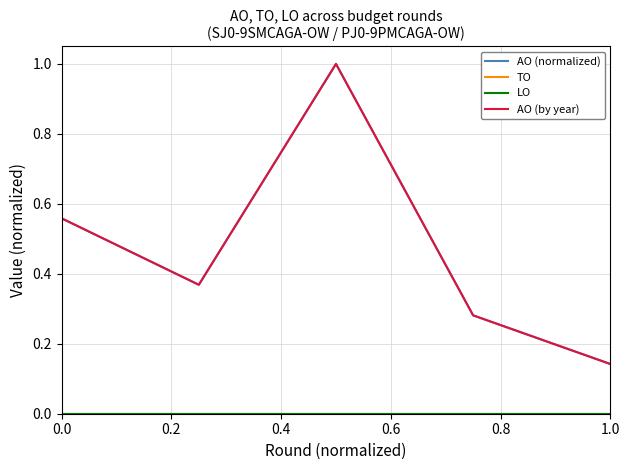

Does the chart have visible grid lines?

Yes